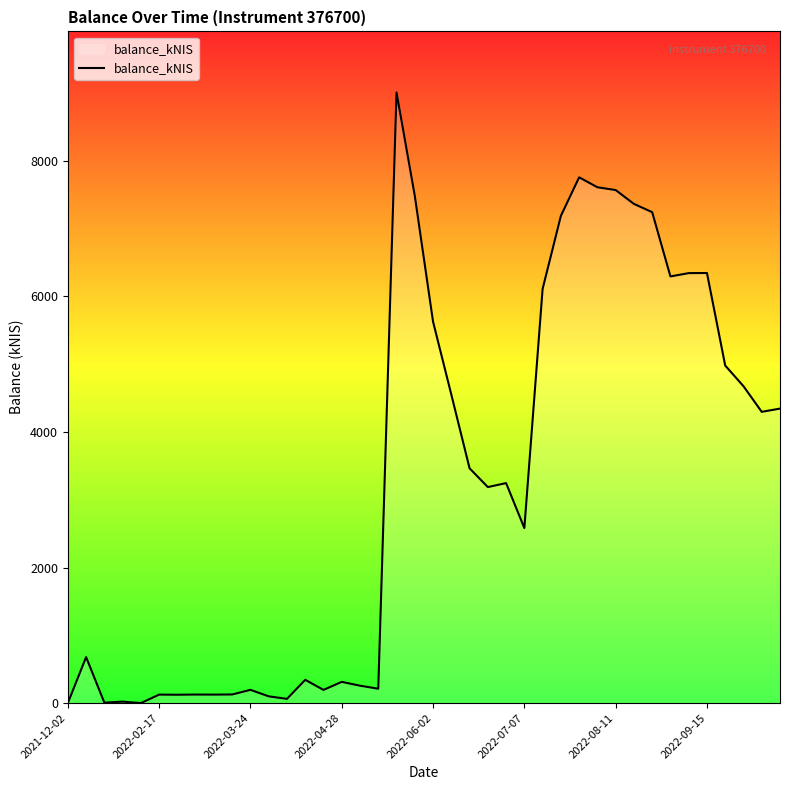

True or false: the data has more than 1 interior local peaks.

True